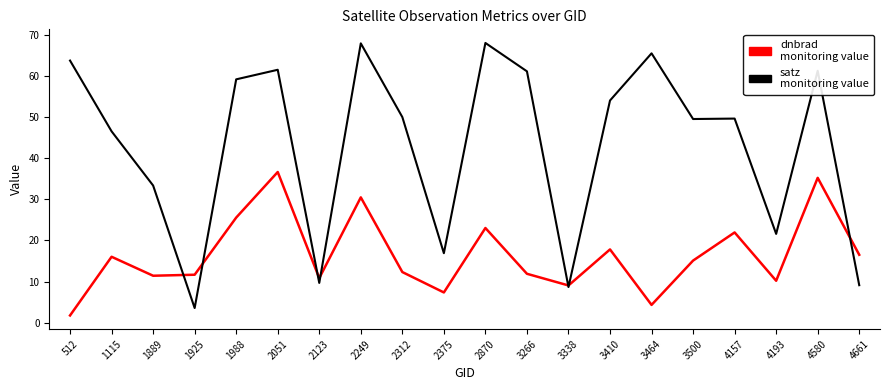

At which category does the chart reach its minimum across all series?

512